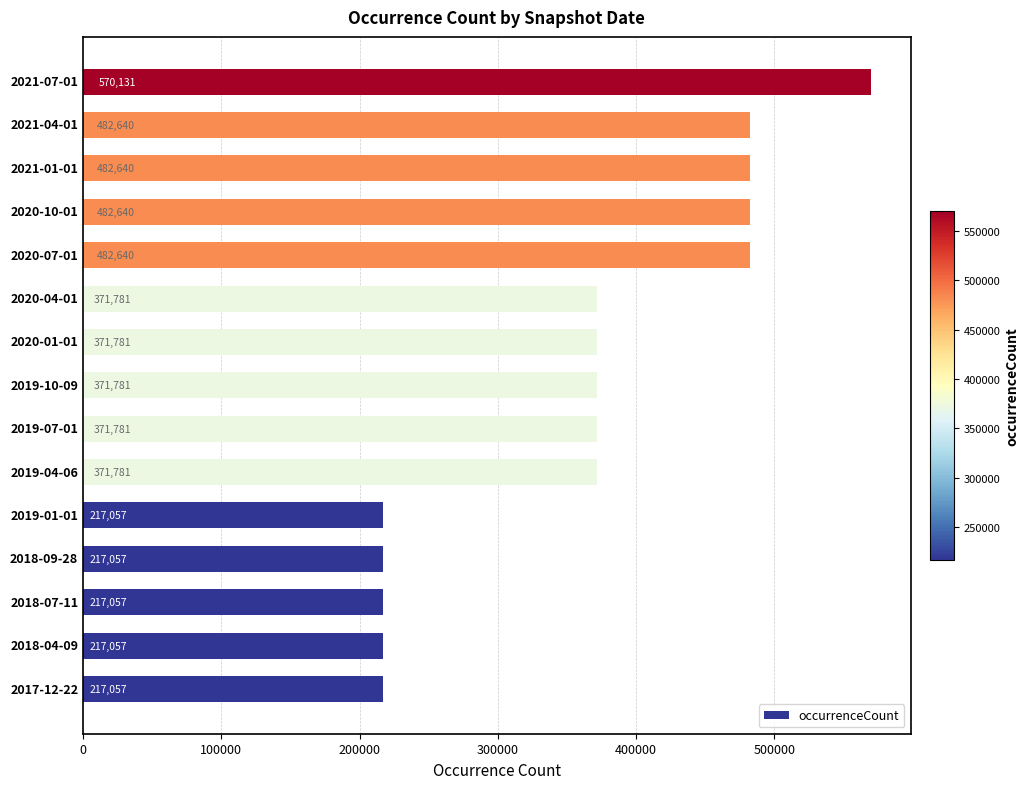

How many bars are there in total?

15